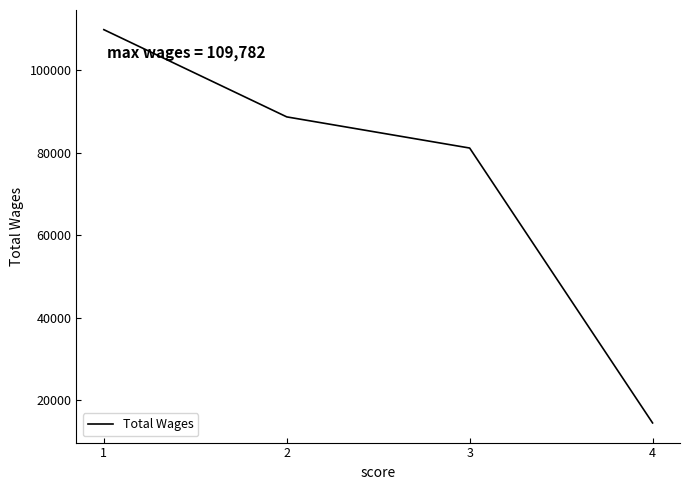

Reading left to right, transcribe all the data shown in this chart.

1=109782	2=88659	3=81116	4=14549